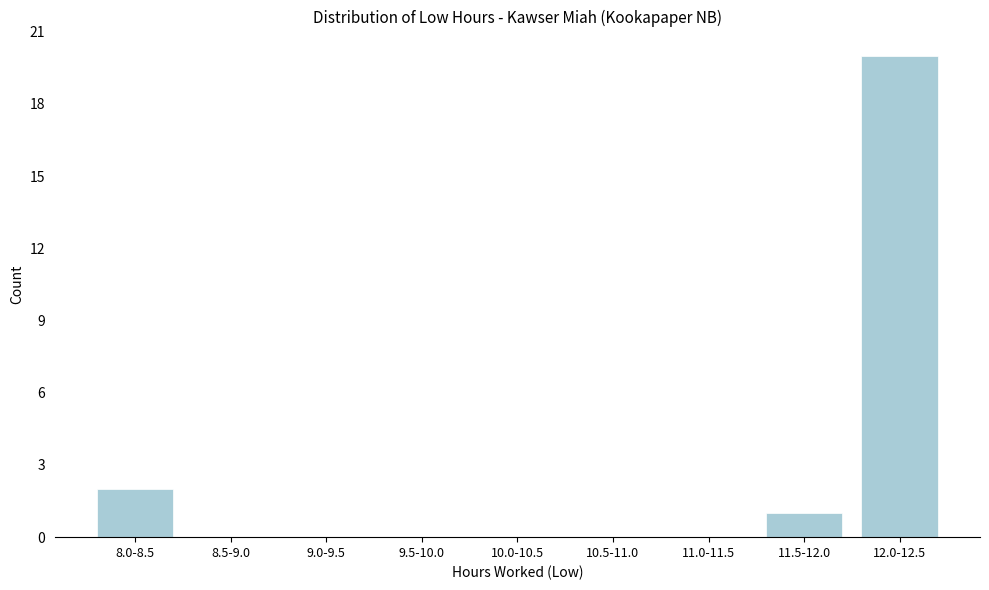

Reading left to right, what are all the values shown in this chart?

8.0-8.5=2	8.5-9.0=0	9.0-9.5=0	9.5-10.0=0	10.0-10.5=0	10.5-11.0=0	11.0-11.5=0	11.5-12.0=1	12.0-12.5=20